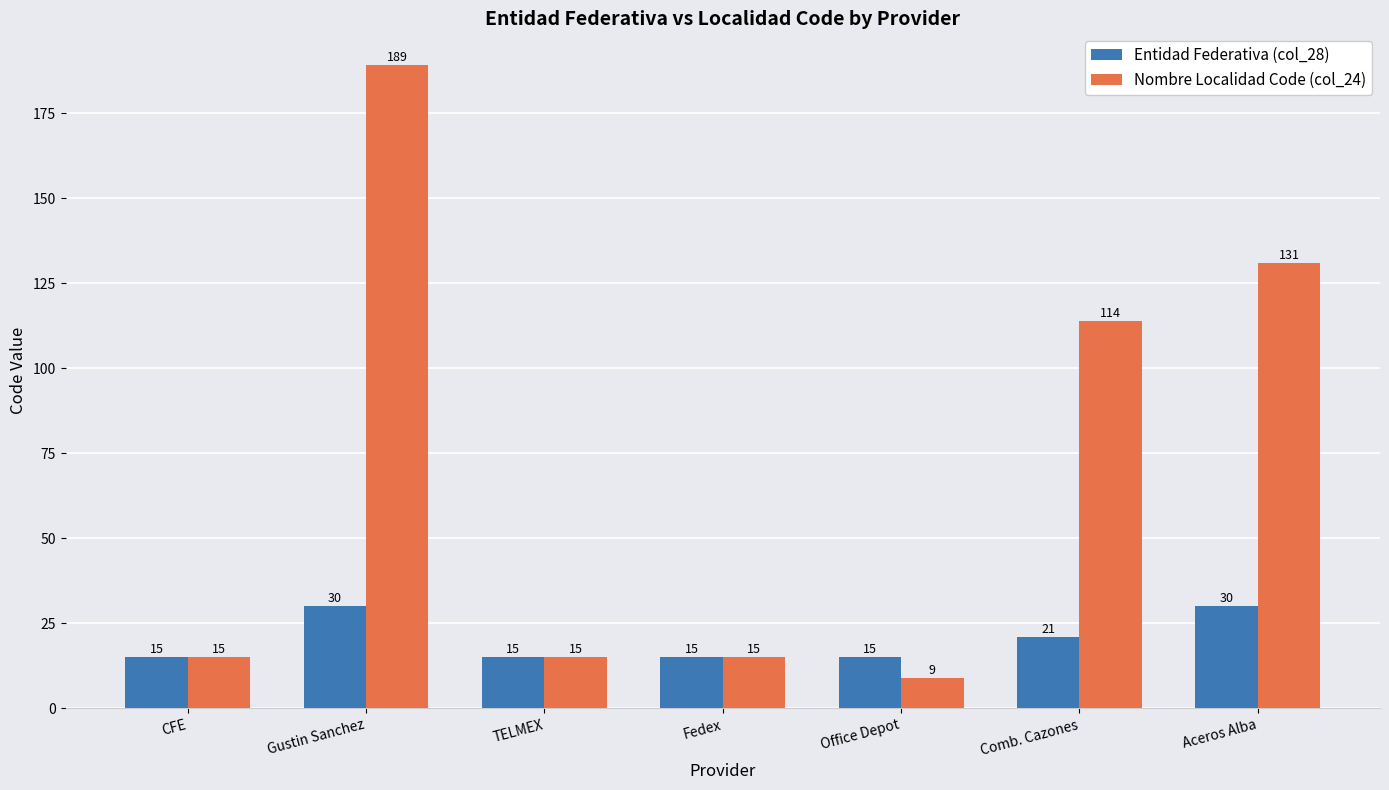

Which label corresponds to the smallest value in the chart?

Office Depot